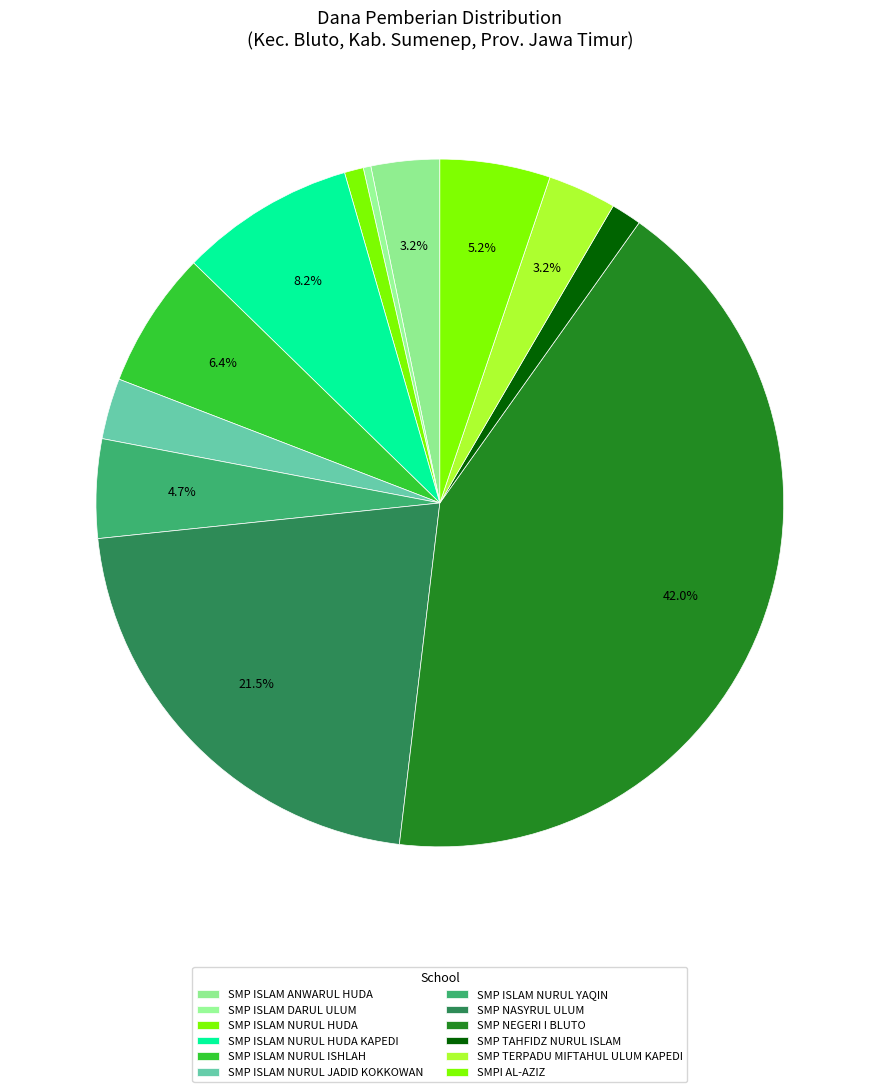

How many segments does this pie chart have?

12